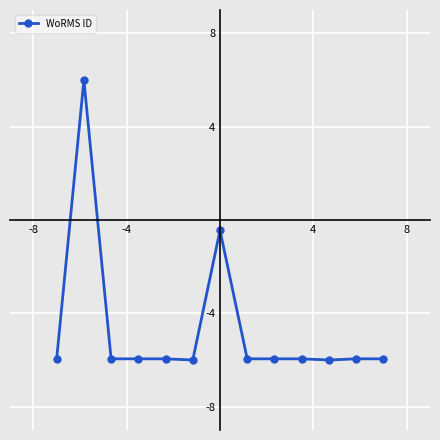

What is the minimum value shown in the chart?

-6.0